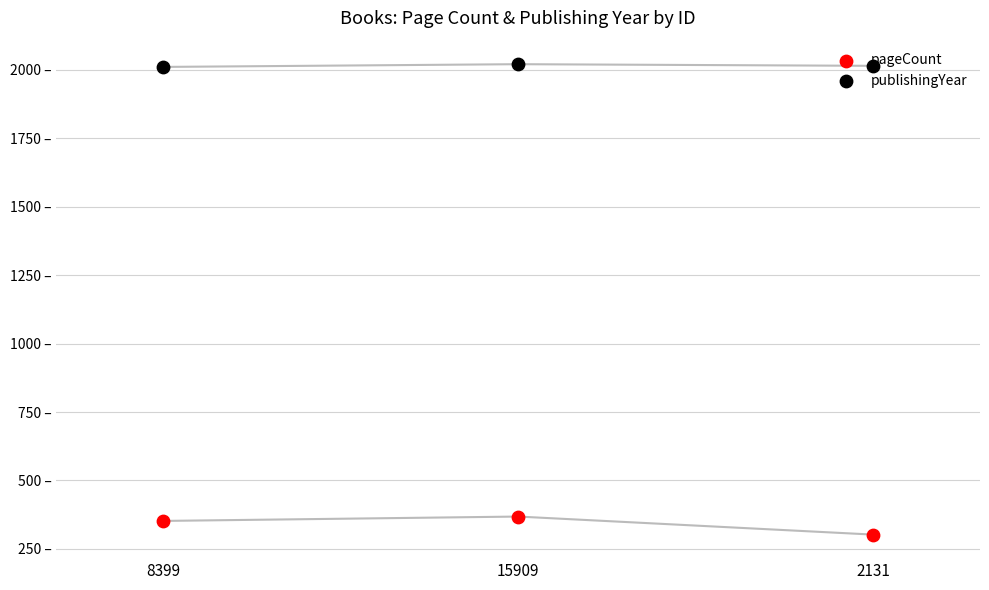

Which series has the largest total across all categories?

publishingYear